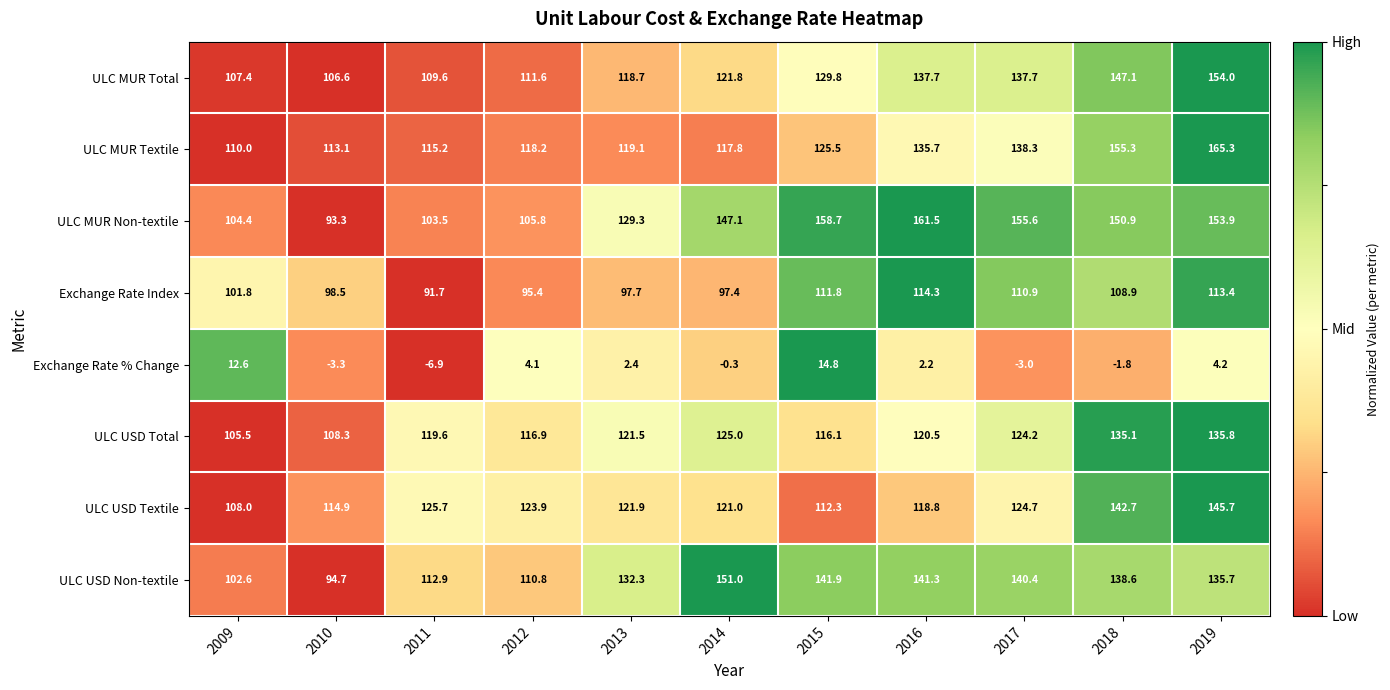

Is the value of ULC MUR Textile at 2019 greater than the value of ULC USD Total at 2013?

Yes